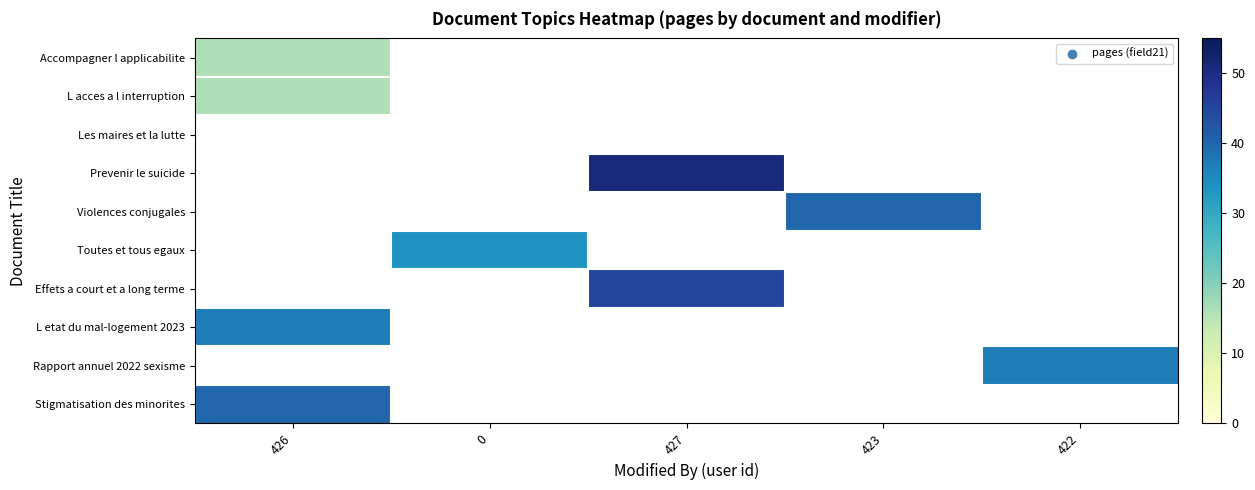

What is the greatest value displayed?

51.0